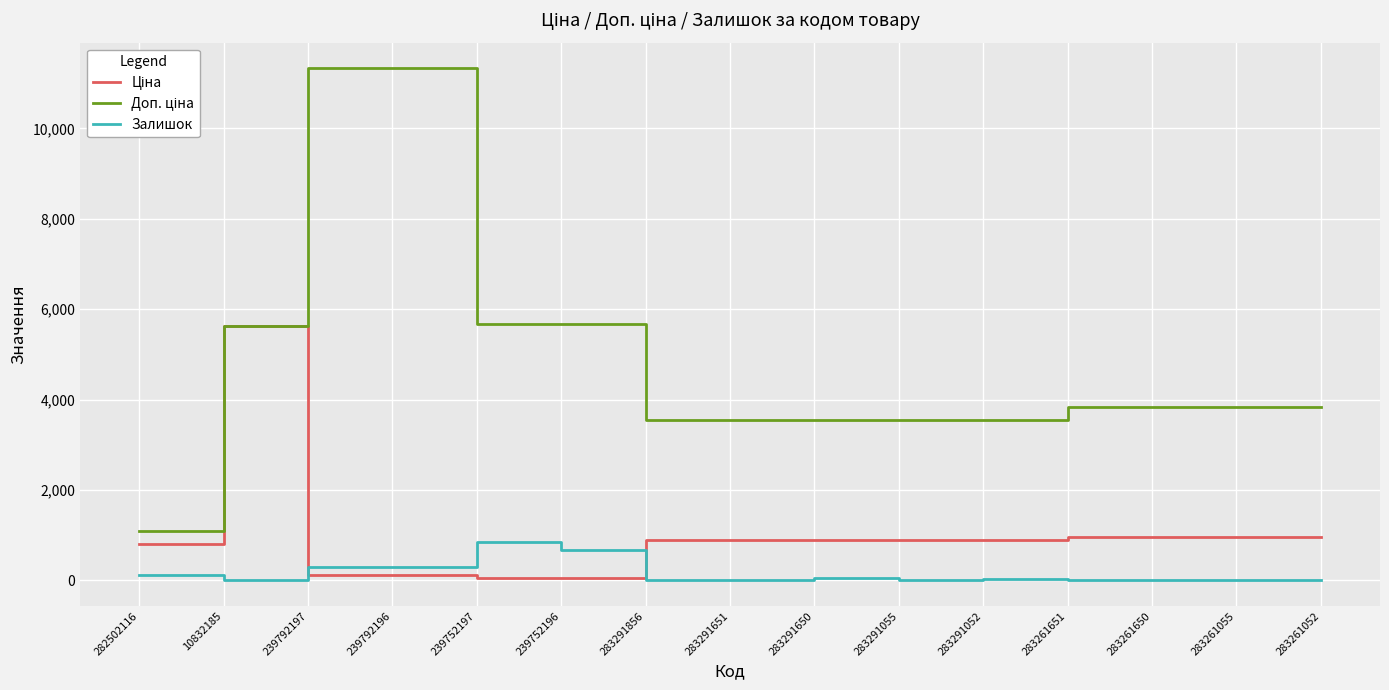

Is it true that Залишок equals 1.0 at 10832185?

True